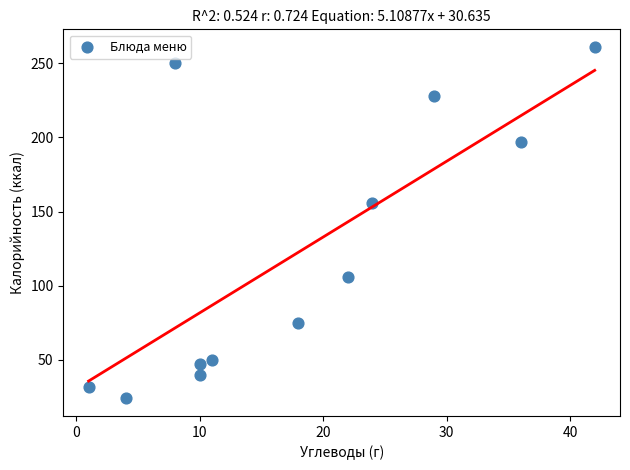

What Y value in the scatter plot is closest to 142?

156